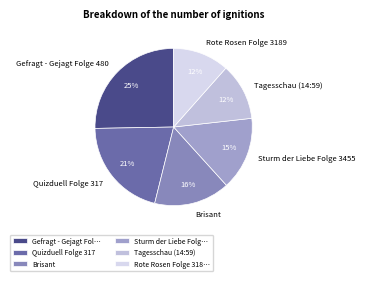

The Gefragt - Gejagt Folge 480 slice represents 35% of the pie. True or false?

False